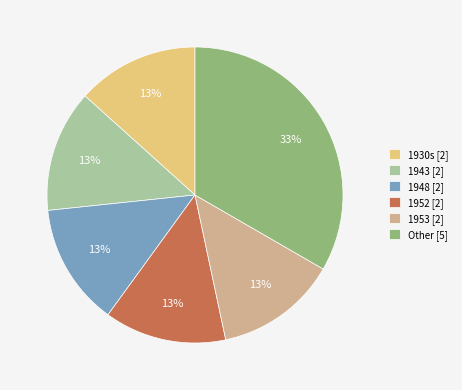

To the nearest percent, what is the combined percentage of 1930s [2] and 1953 [2]?

27%